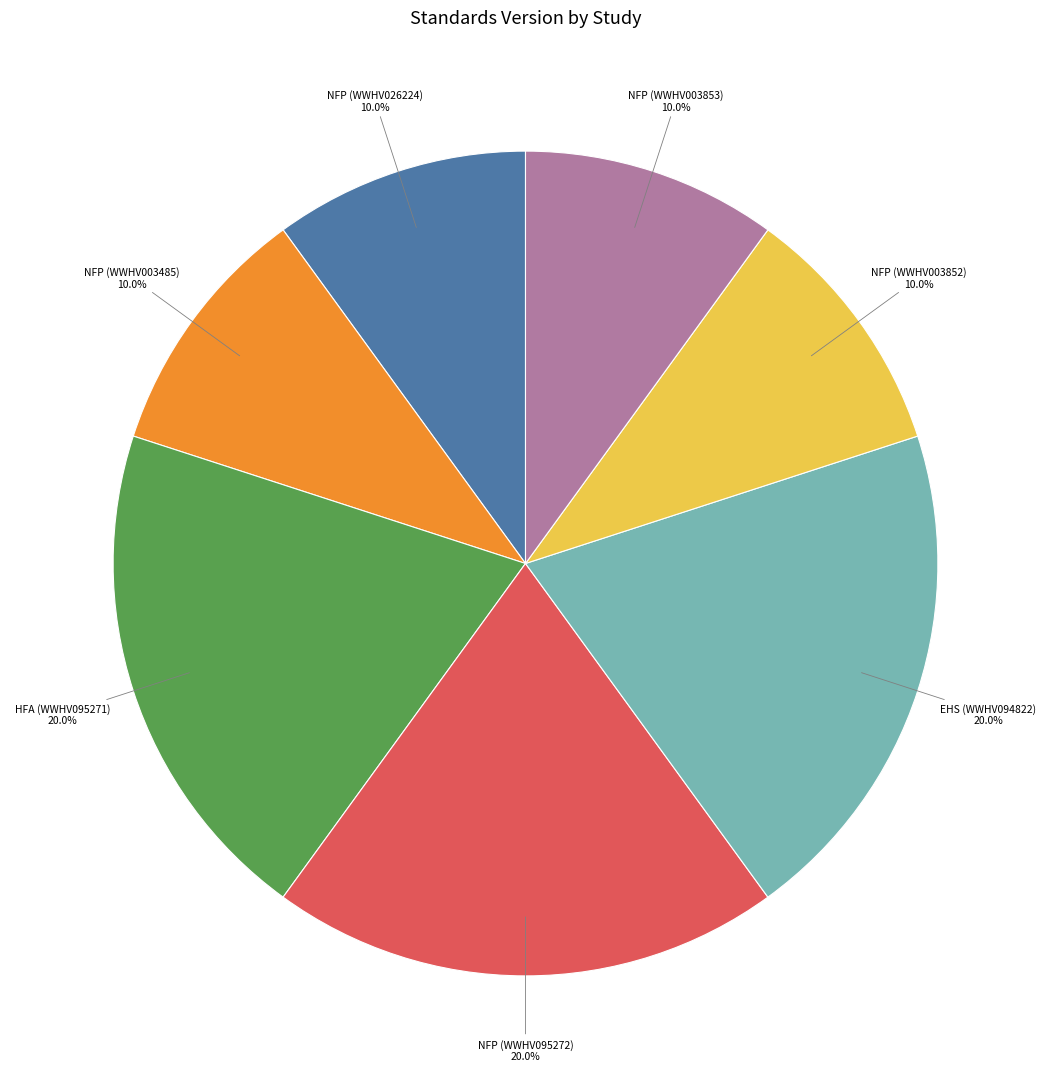

Is there any slice that represents more than half of the pie?

No